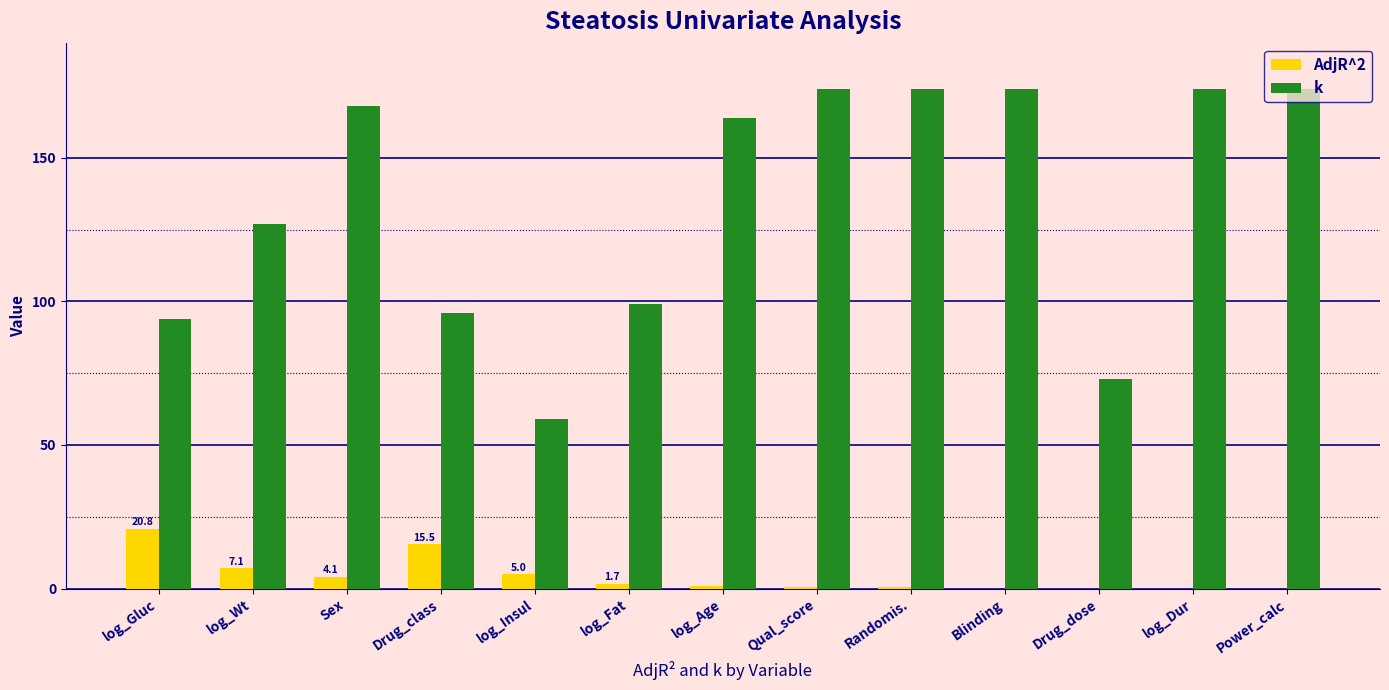

At which label does k first exceed 164?

Sex